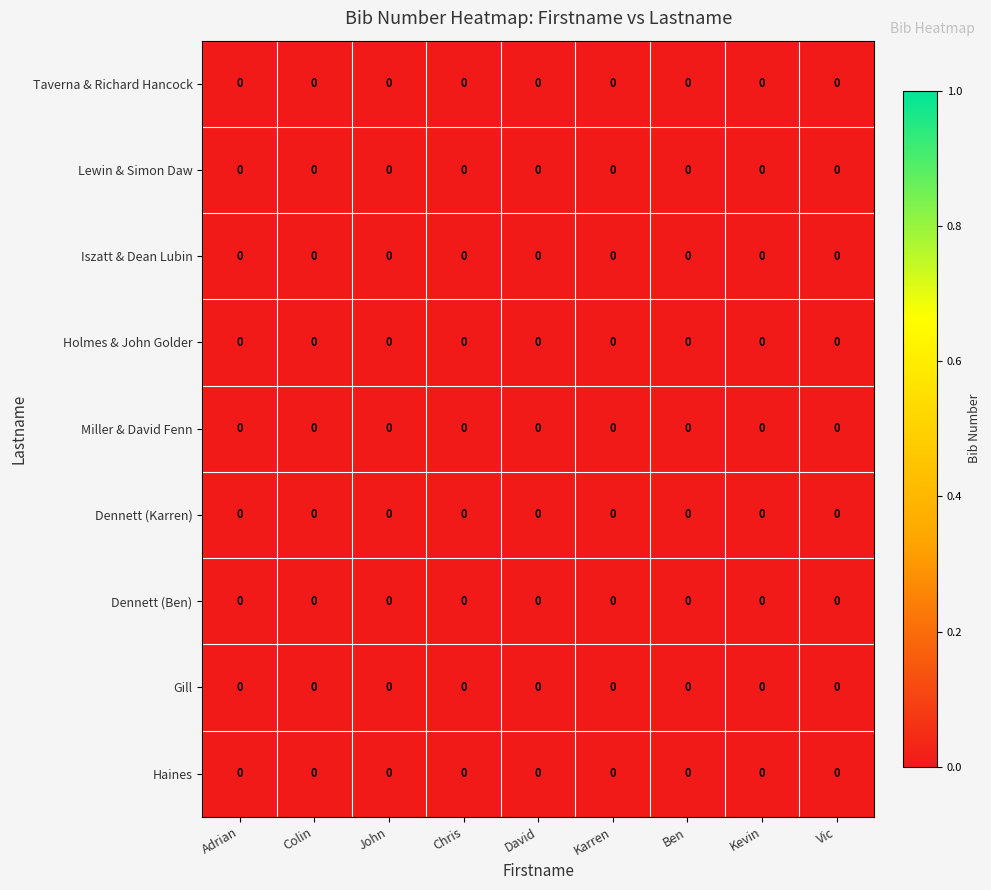

Reading right to left, transcribe all the data shown in this chart.

Taverna & Richard Hancock: Vic=0.0	Kevin=0.0	Ben=0.0	Karren=0.0	David=0.0	Chris=0.0	John=0.0	Colin=0.0	Adrian=0.0
Lewin & Simon Daw: Vic=0.0	Kevin=0.0	Ben=0.0	Karren=0.0	David=0.0	Chris=0.0	John=0.0	Colin=0.0	Adrian=0.0
Iszatt & Dean Lubin: Vic=0.0	Kevin=0.0	Ben=0.0	Karren=0.0	David=0.0	Chris=0.0	John=0.0	Colin=0.0	Adrian=0.0
Holmes & John Golder: Vic=0.0	Kevin=0.0	Ben=0.0	Karren=0.0	David=0.0	Chris=0.0	John=0.0	Colin=0.0	Adrian=0.0
Miller & David Fenn: Vic=0.0	Kevin=0.0	Ben=0.0	Karren=0.0	David=0.0	Chris=0.0	John=0.0	Colin=0.0	Adrian=0.0
Dennett (Karren): Vic=0.0	Kevin=0.0	Ben=0.0	Karren=0.0	David=0.0	Chris=0.0	John=0.0	Colin=0.0	Adrian=0.0
Dennett (Ben): Vic=0.0	Kevin=0.0	Ben=0.0	Karren=0.0	David=0.0	Chris=0.0	John=0.0	Colin=0.0	Adrian=0.0
Gill: Vic=0.0	Kevin=0.0	Ben=0.0	Karren=0.0	David=0.0	Chris=0.0	John=0.0	Colin=0.0	Adrian=0.0
Haines: Vic=0.0	Kevin=0.0	Ben=0.0	Karren=0.0	David=0.0	Chris=0.0	John=0.0	Colin=0.0	Adrian=0.0